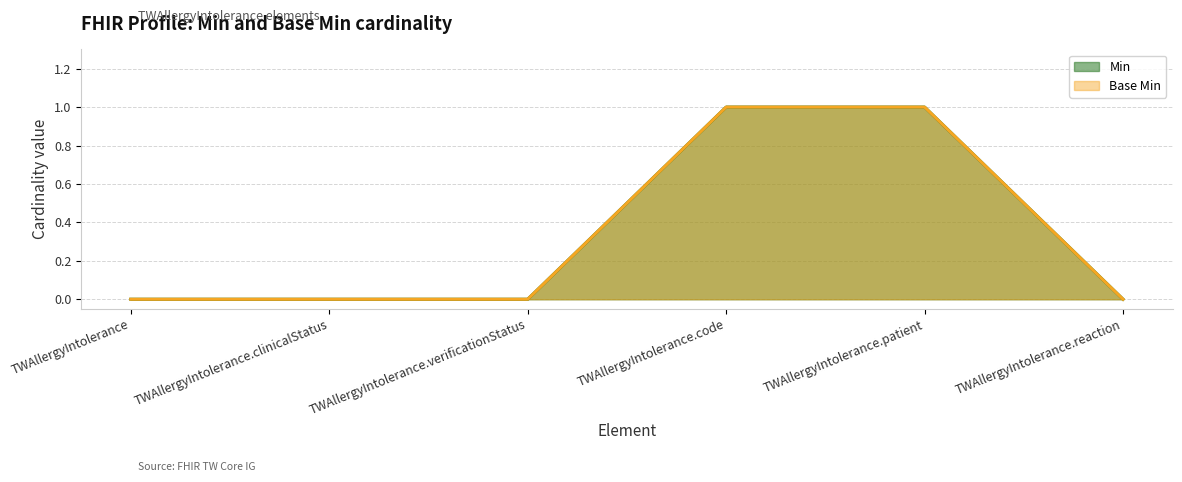

Reading right to left, what are all the values shown in this chart?

Min: 0	1	1	0	0	0
Base Min: 0	1	1	0	0	0